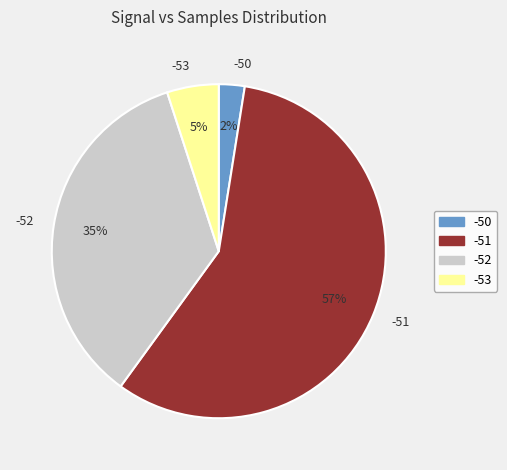

How many segments does this pie chart have?

4